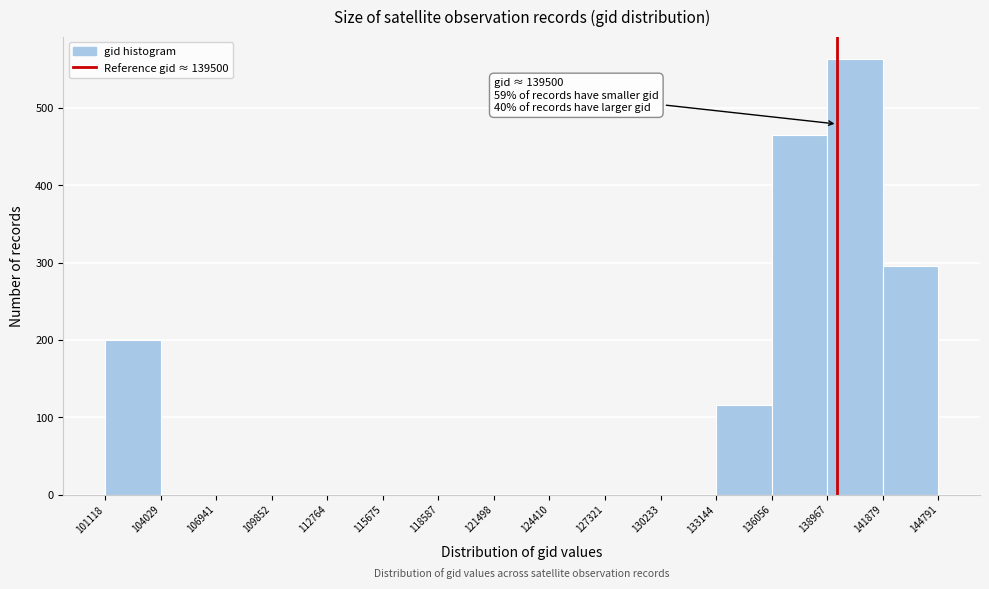

Over which range of the x-axis is the bar tallest?

138967 to 141879